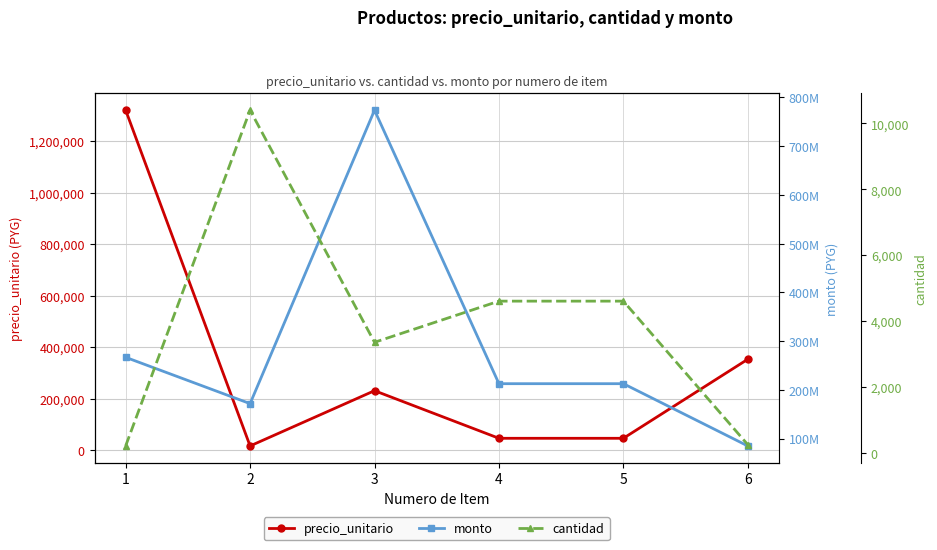

True or false: cantidad and precio_unitario intersect in this chart.

False